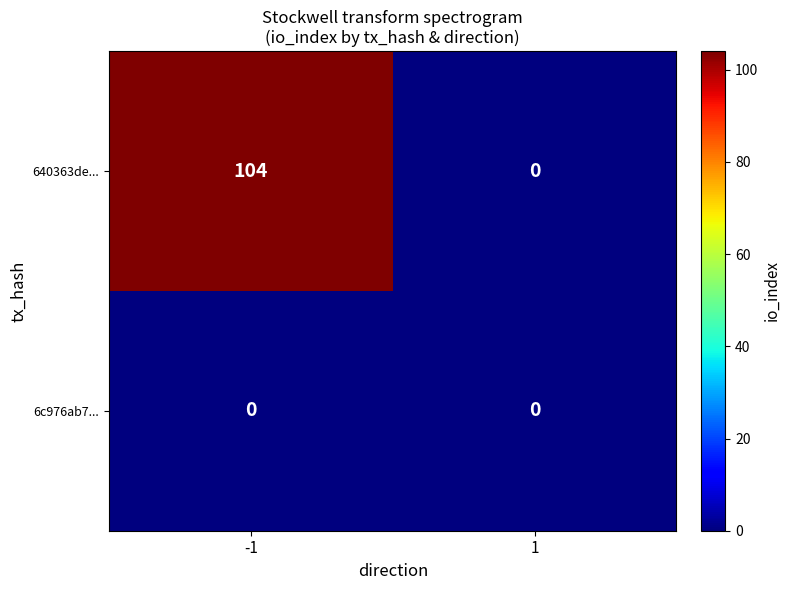

Which series has the largest total across all categories?

640363de...